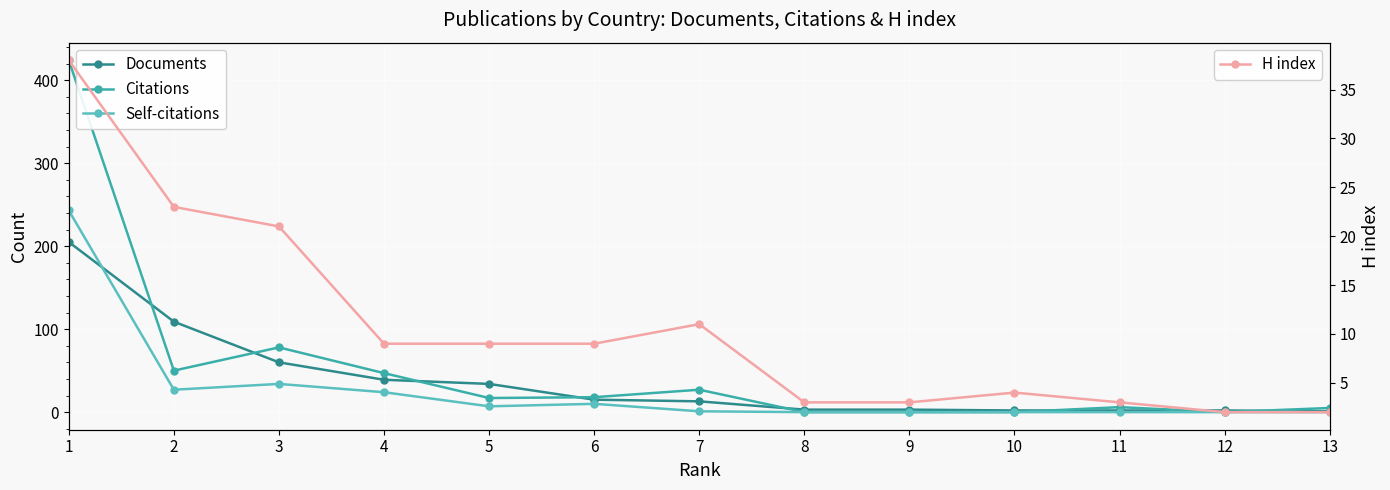

How many times do Citations and H index cross each other?

4